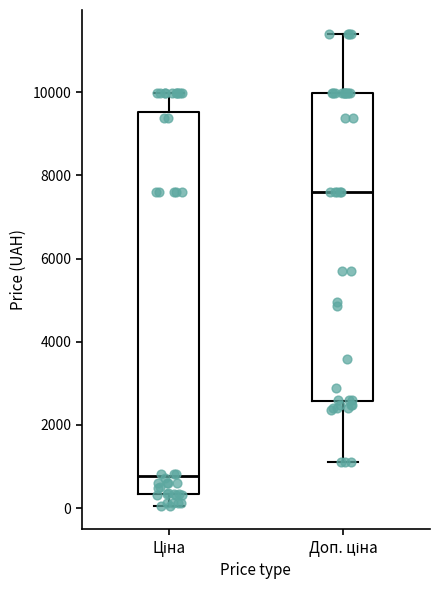

Reading left to right, read every box against the y-axis: the position of its median line, the range the box covers, and the ends of its whiskers. The values are not printed on the chart, so give them approximately, as read against the axis.

Ціна: median 800, box 400 to 9600, whiskers 0 to 10000
Доп. ціна: median 7600, box 2600 to 10000, whiskers 1200 to 11400